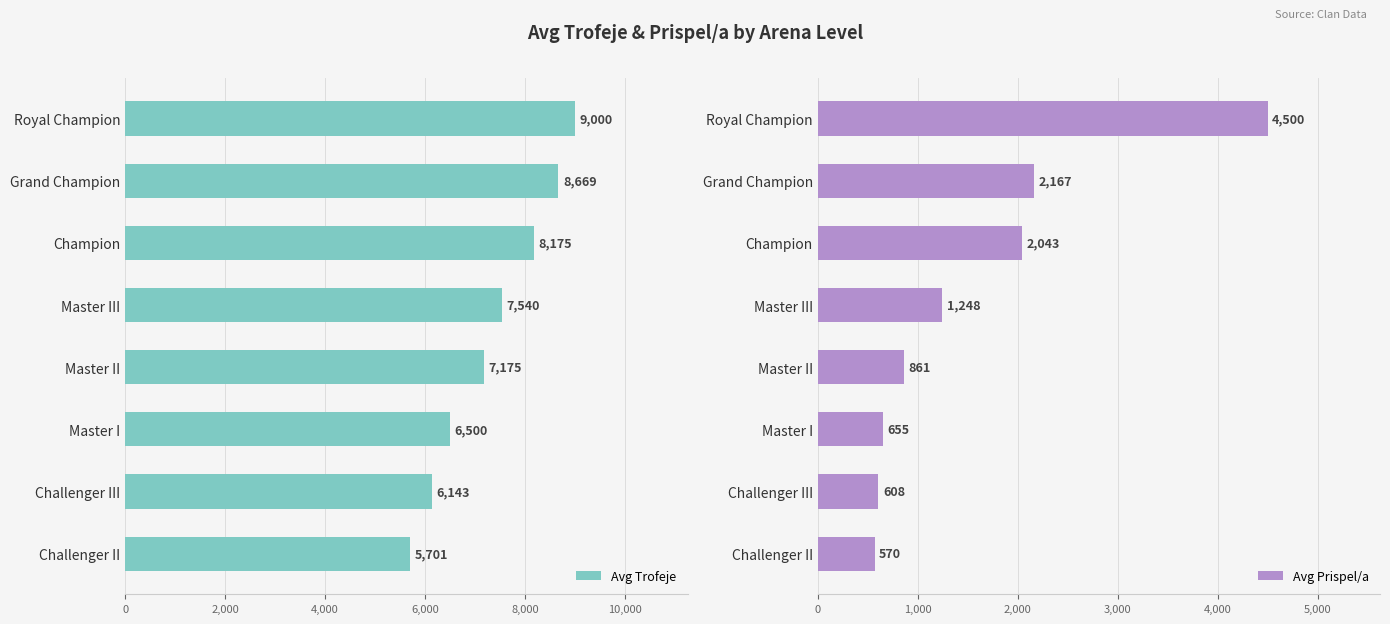

Which category has the highest value in the Avg Trofeje series?

Royal Champion